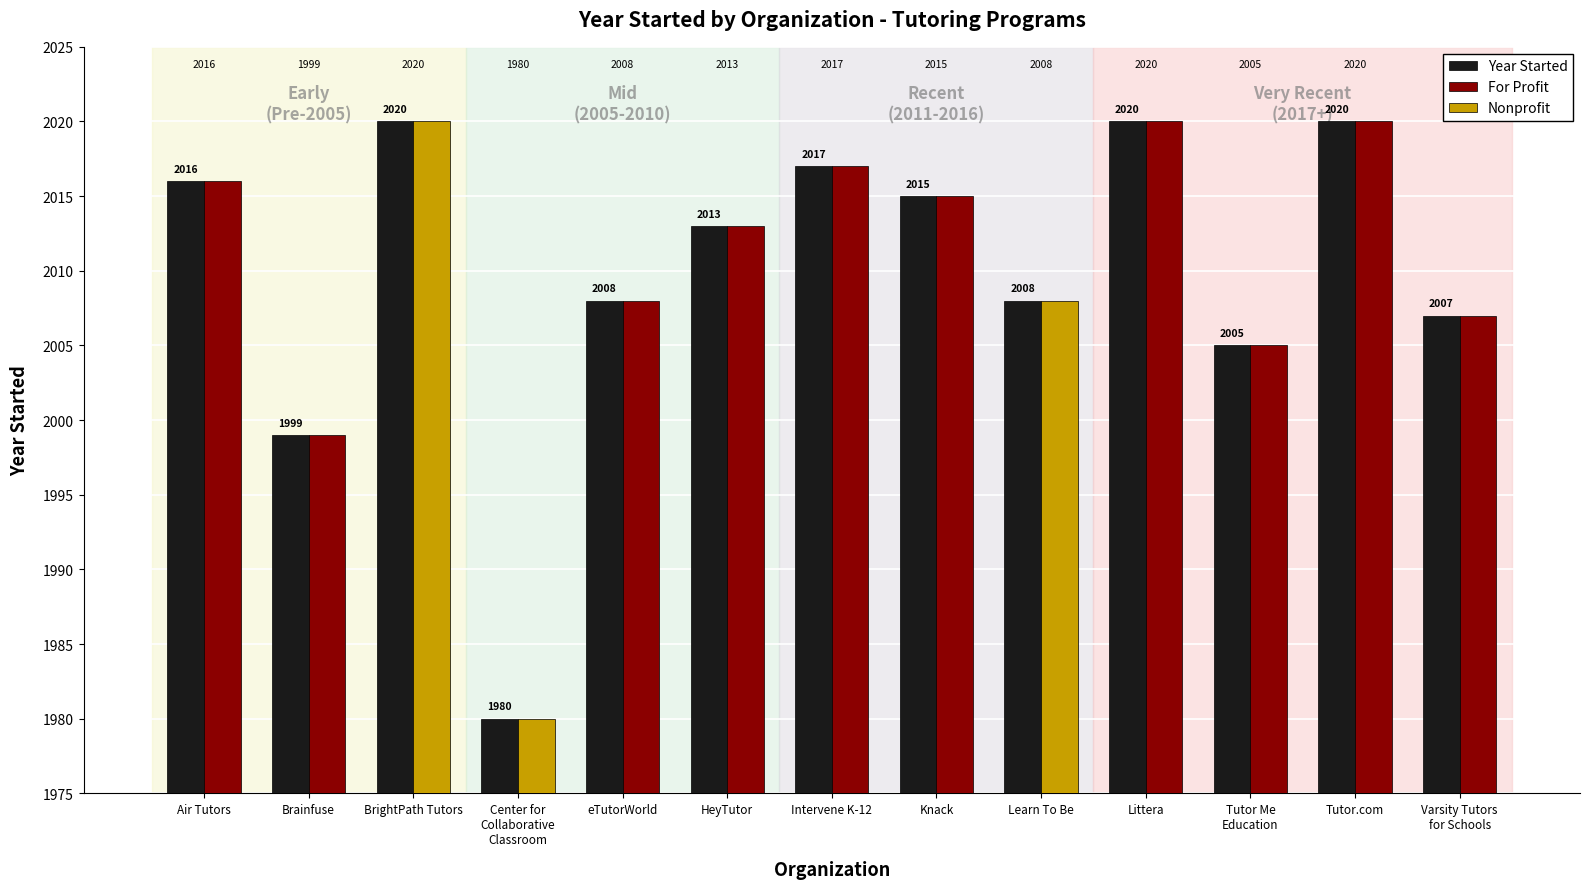

Are the bars horizontal?

No